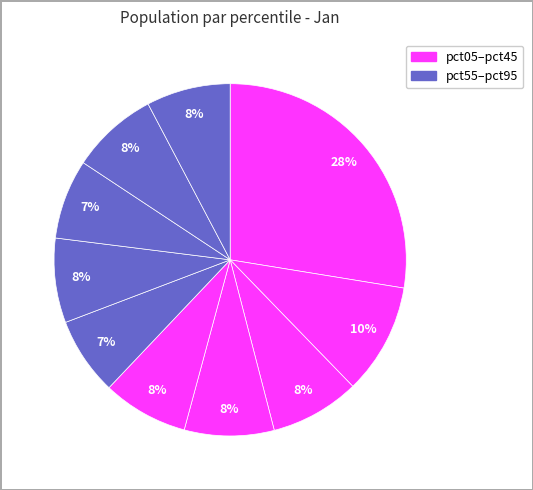

Count the number of slices in the pie.

10